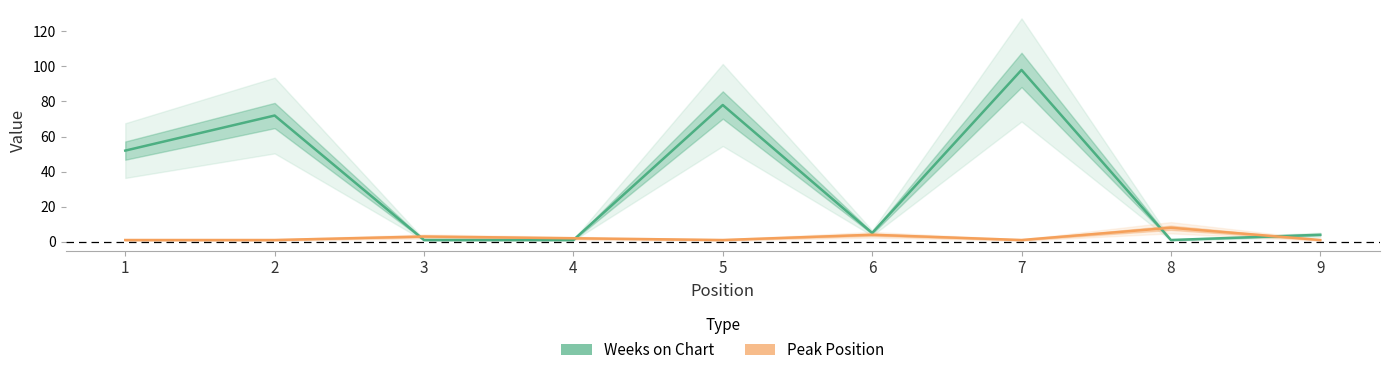

Does the chart display data point markers on the line(s)?

No